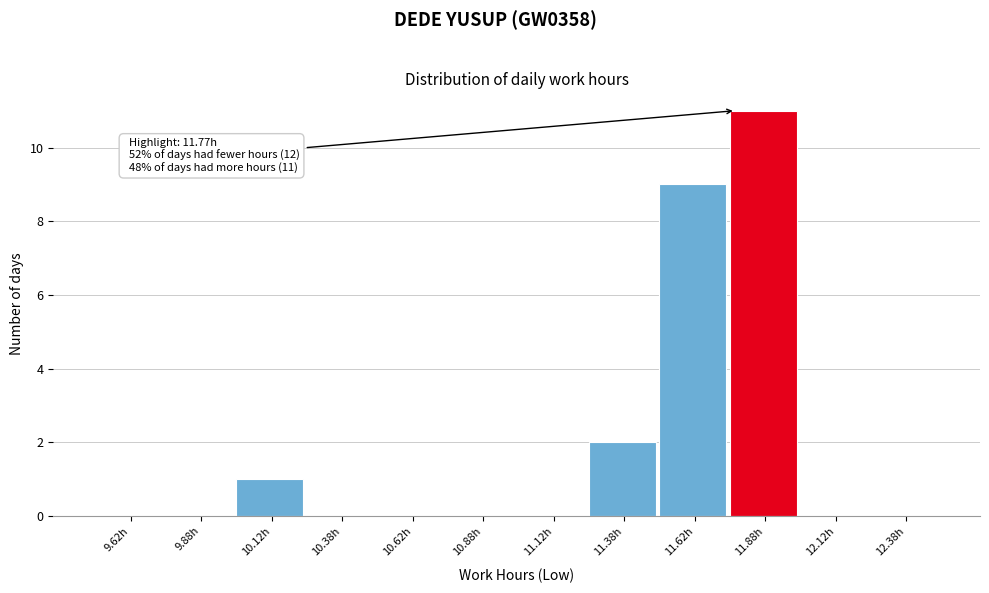

Which range on the x-axis has the tallest bar?

11.75 to 12.00